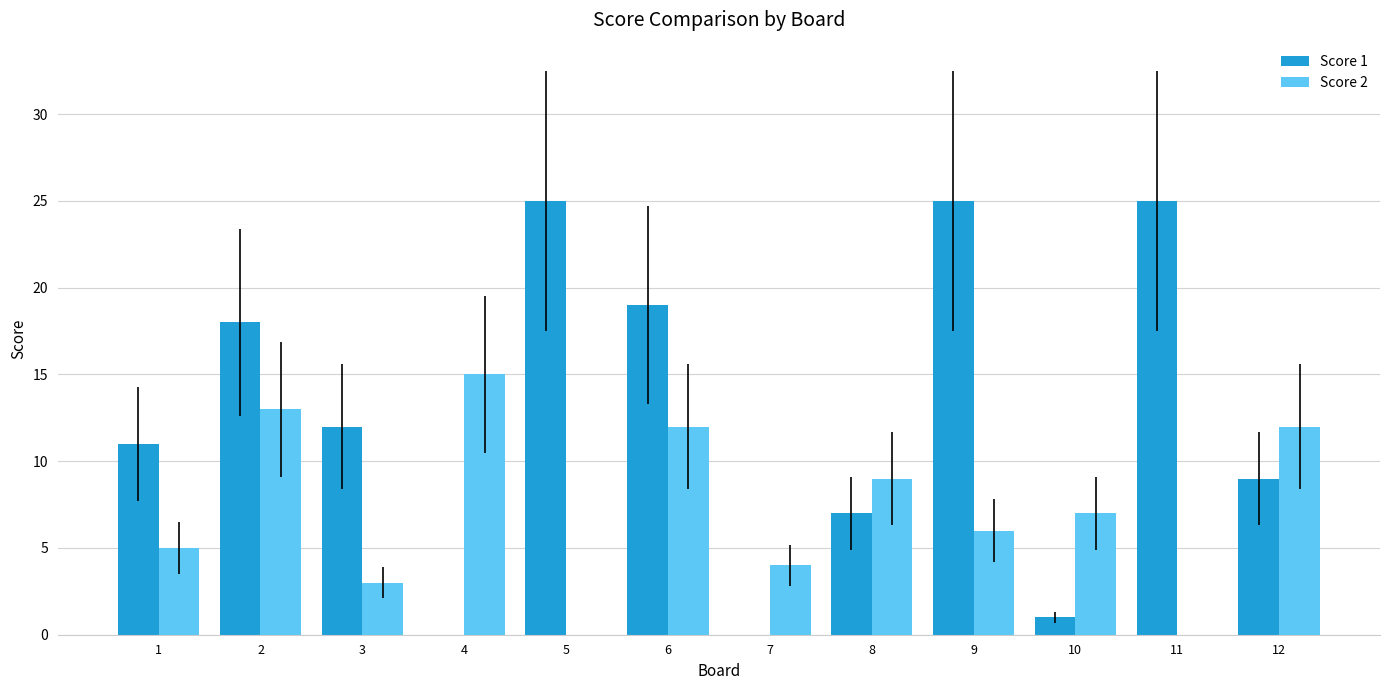

Does the chart contain stacked bars?

No